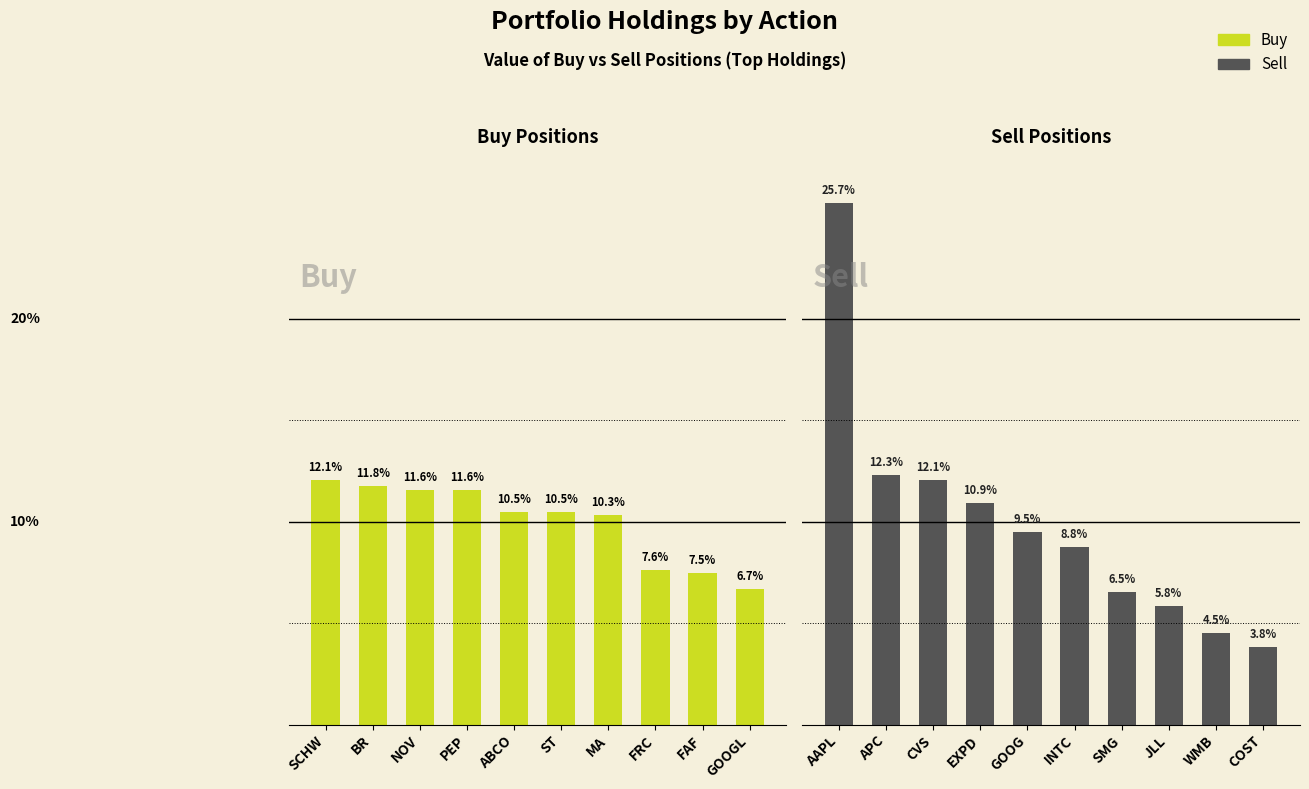

Which series has the largest range (max minus min)?

Sell